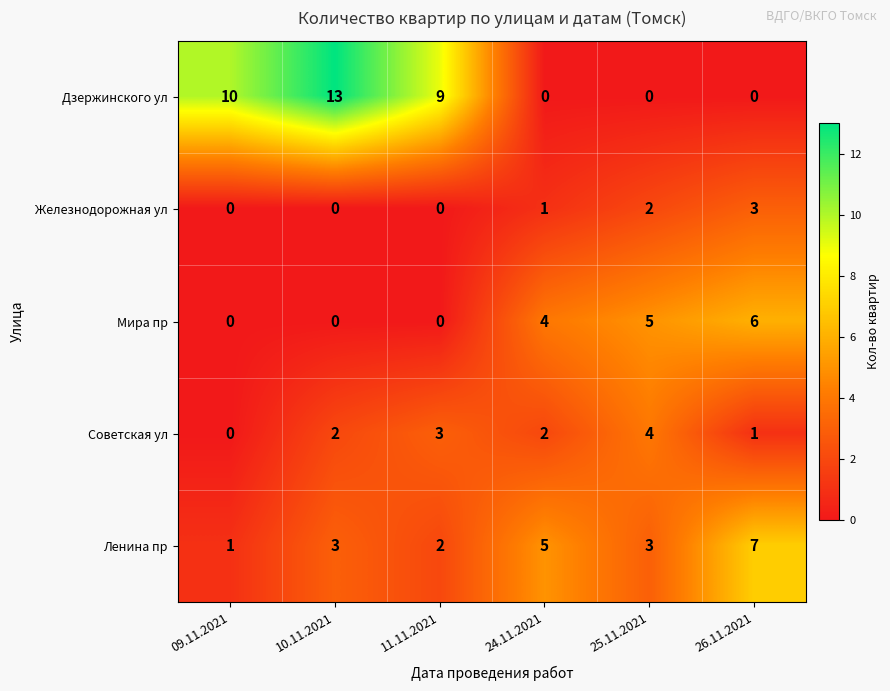

What value does the Дзержинского ул series have at 10.11.2021?

13